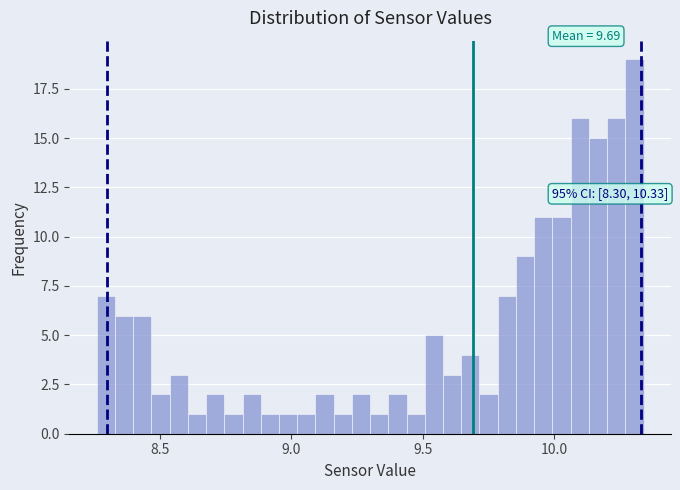

Around what value on the x-axis is the tallest bar? Give the approximate position of its centre, as read against the axis.

10.30